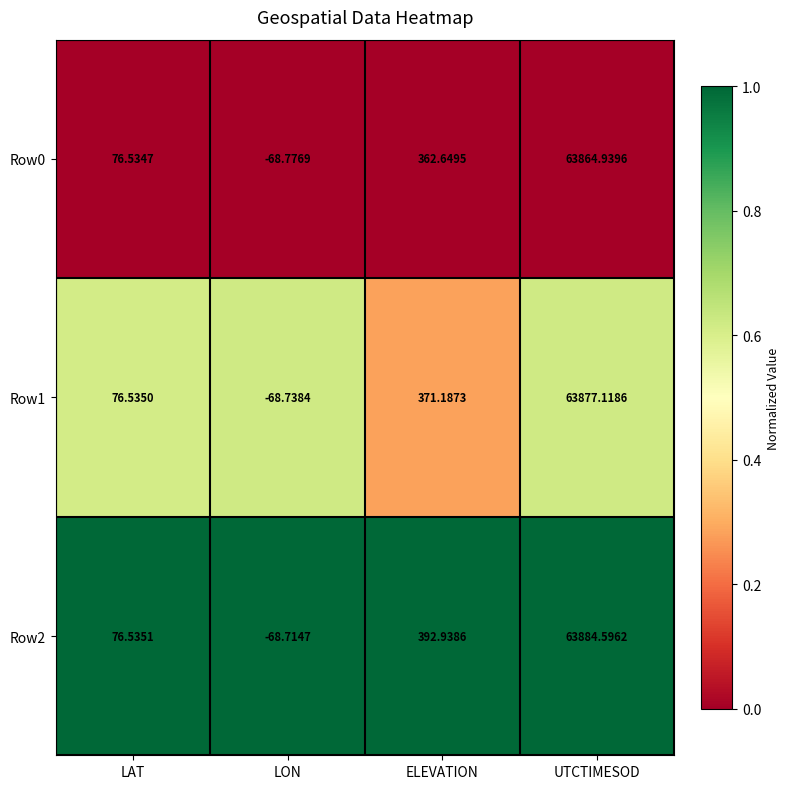

Rank the categories by Row0 value from highest to lowest.

UTCTIMESOD, ELEVATION, LAT, LON